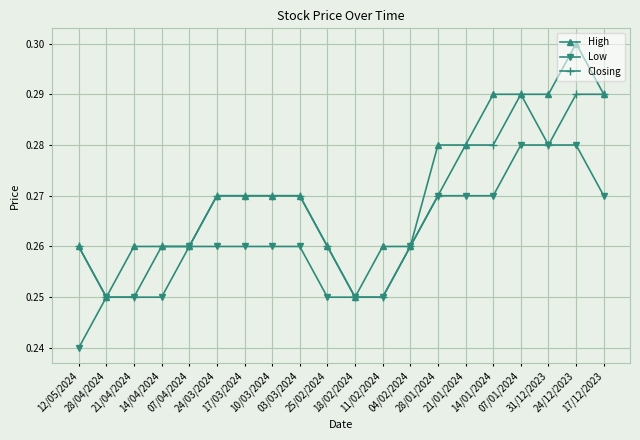

What is the sum of the Closing values at 31/12/2023 and 10/03/2024?

0.6